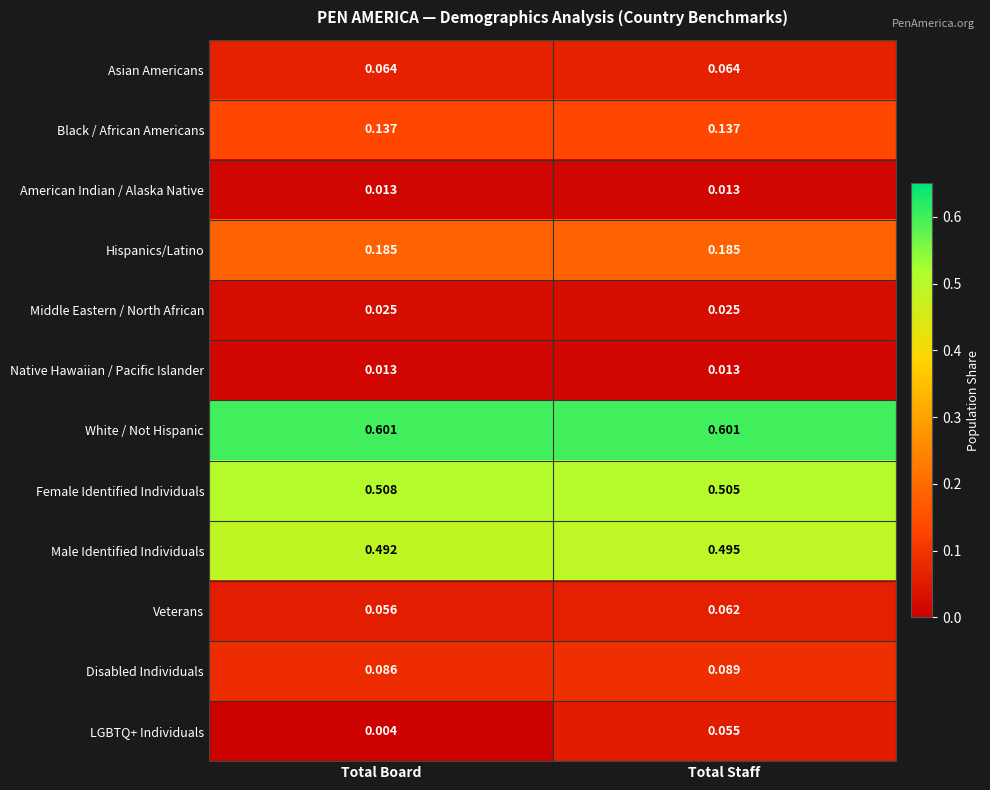

What is the spread (max minus min) of values at Total Board?

0.6